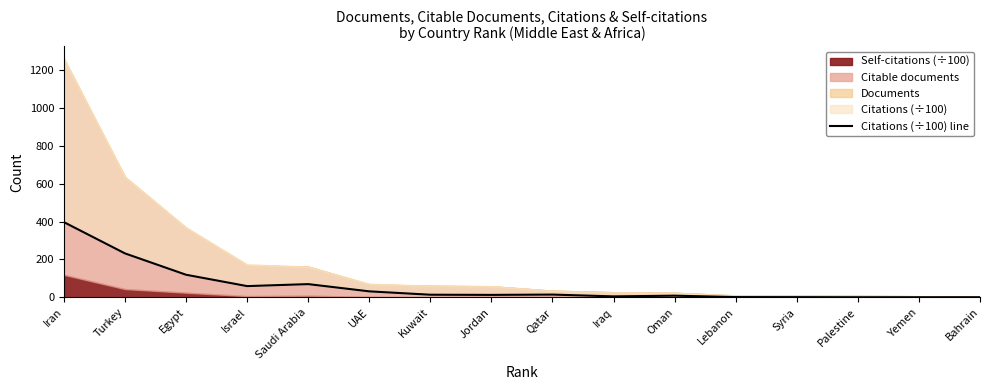

Is it true that the value at Yemen is 0.5?

True